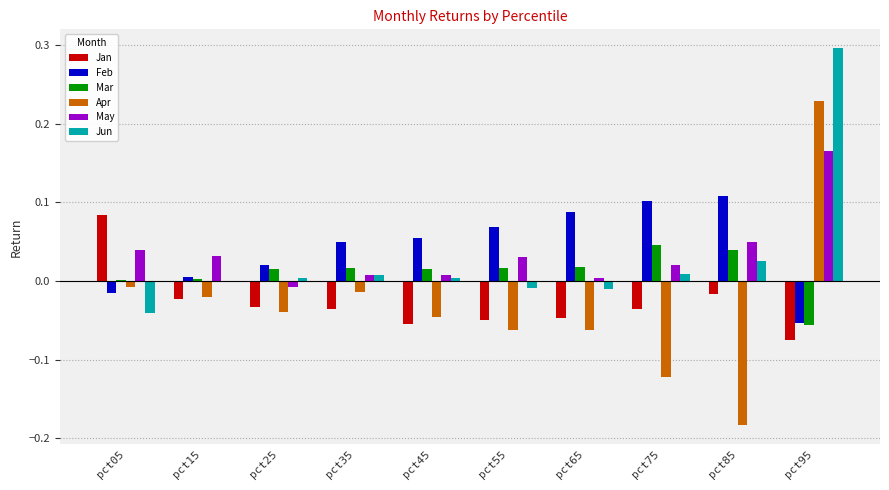

At which category is the sum across all series the highest?

pct95